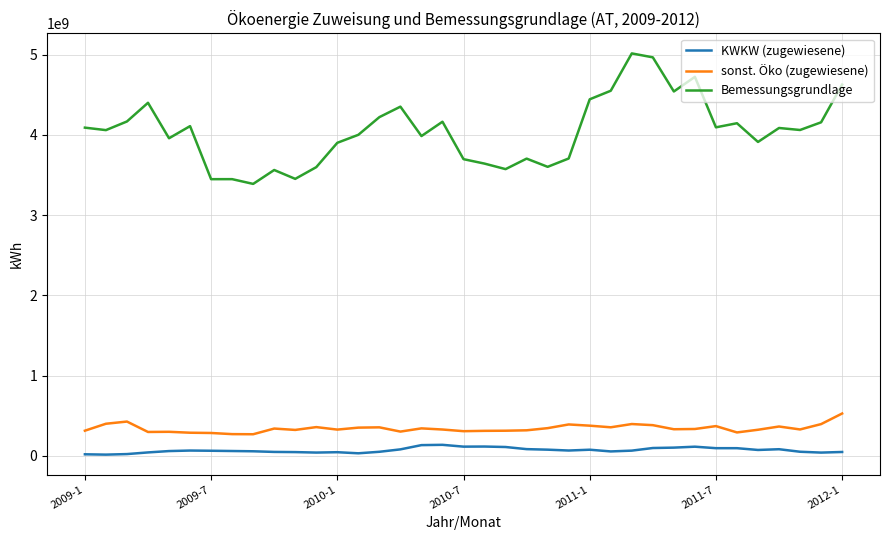

List the series in order of their peak value, highest first.

Bemessungsgrundlage, sonst. Öko (zugewiesene), KWKW (zugewiesene)